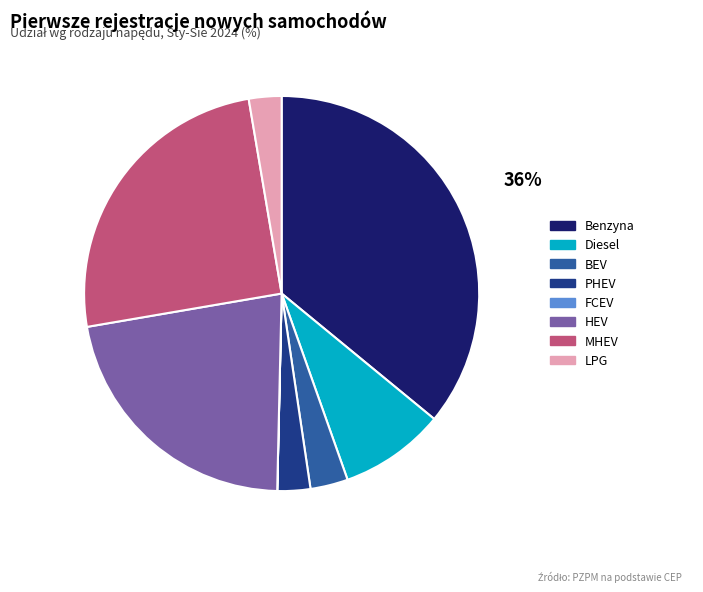

Which slice is the largest?

Benzyna